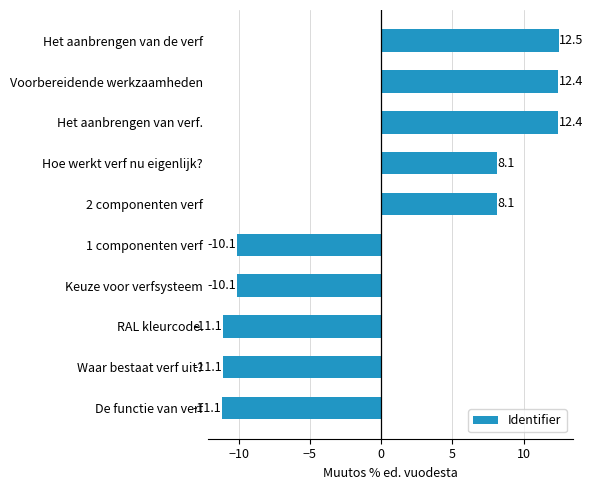

How many negative values are there?

5